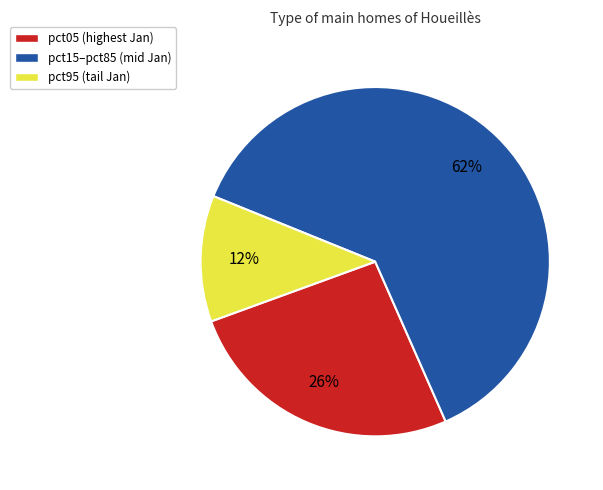

Does any single category account for the majority?

Yes